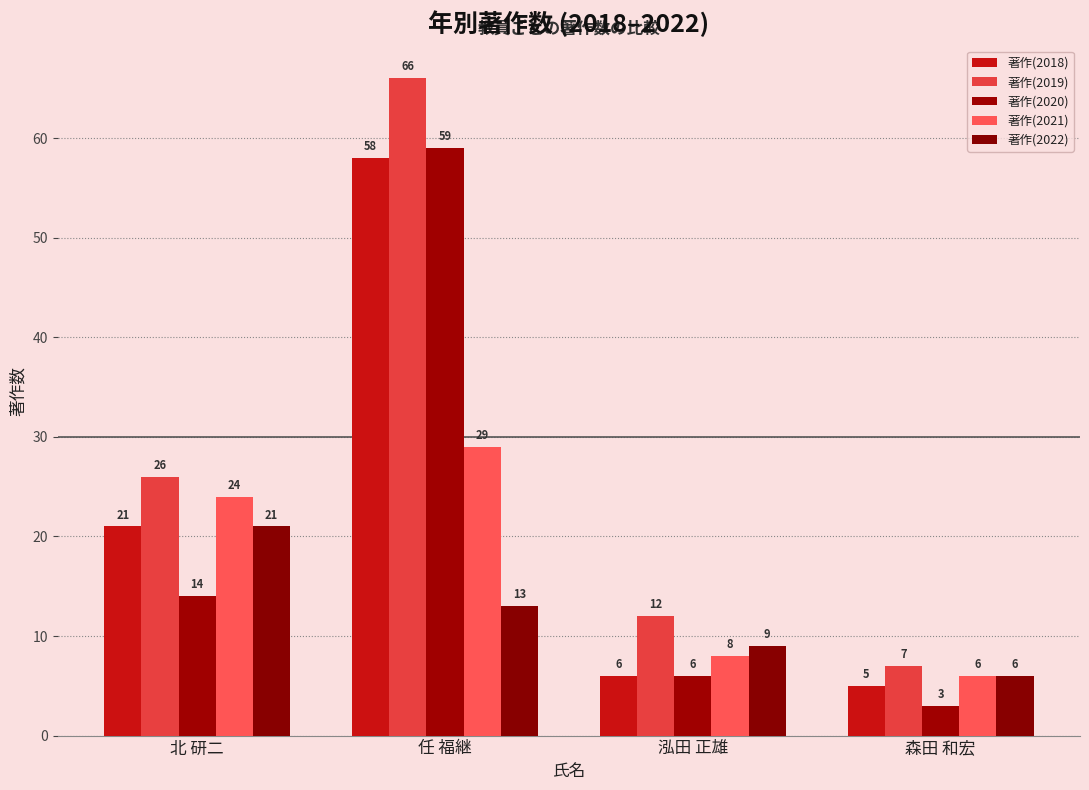

Which series has the largest range (max minus min)?

著作(2019)